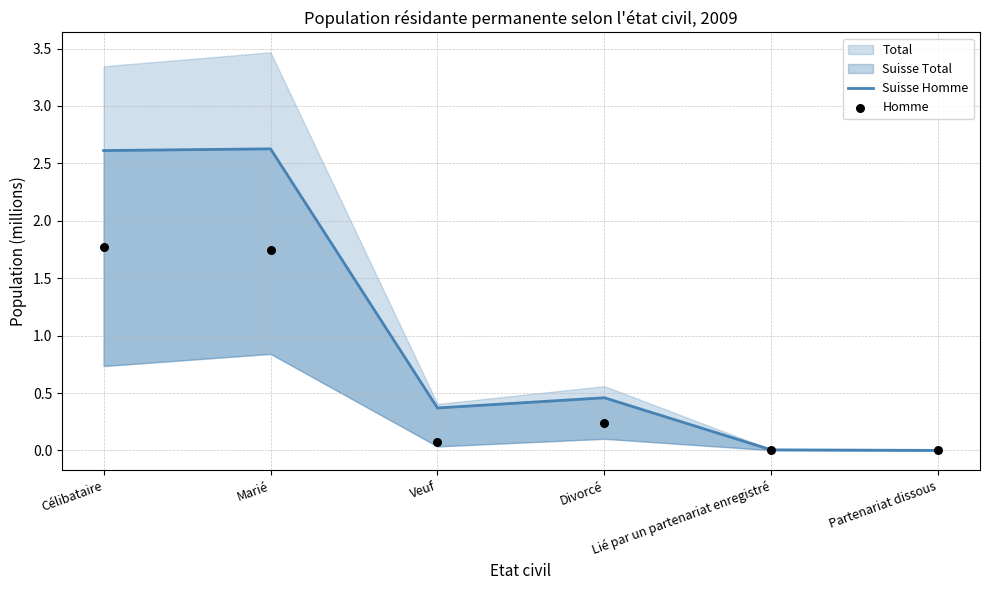

Which series has the largest total across all categories?

Suisse Homme